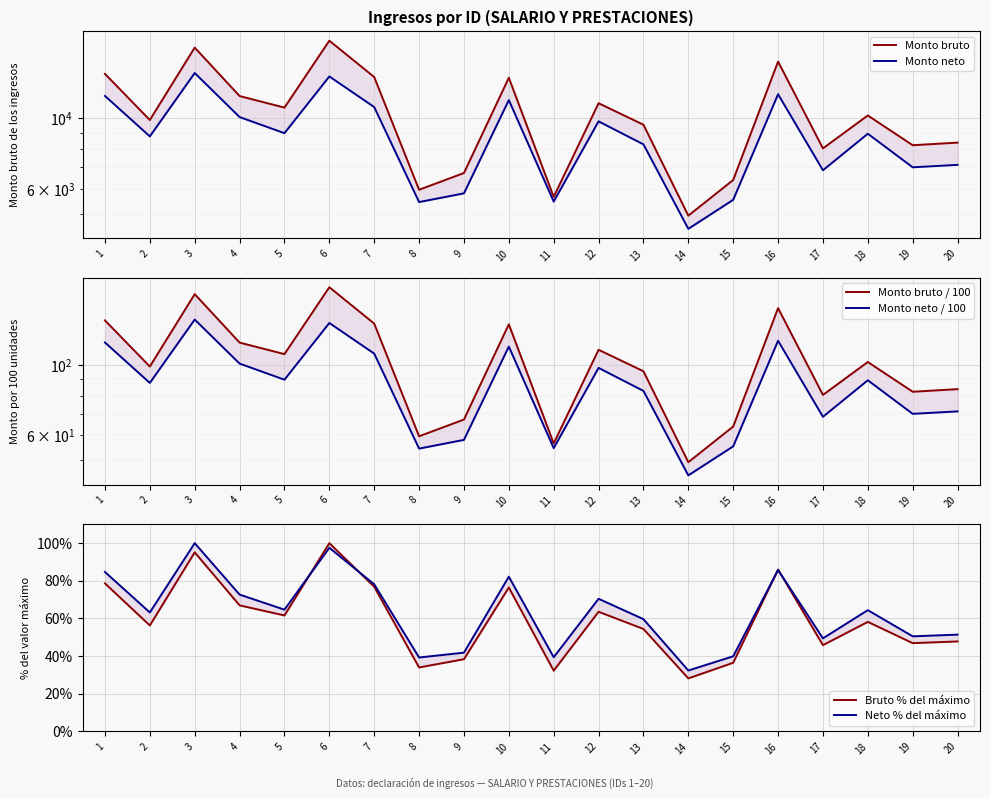

True or false: Monto bruto and Neto % del máximo cross at least once.

False